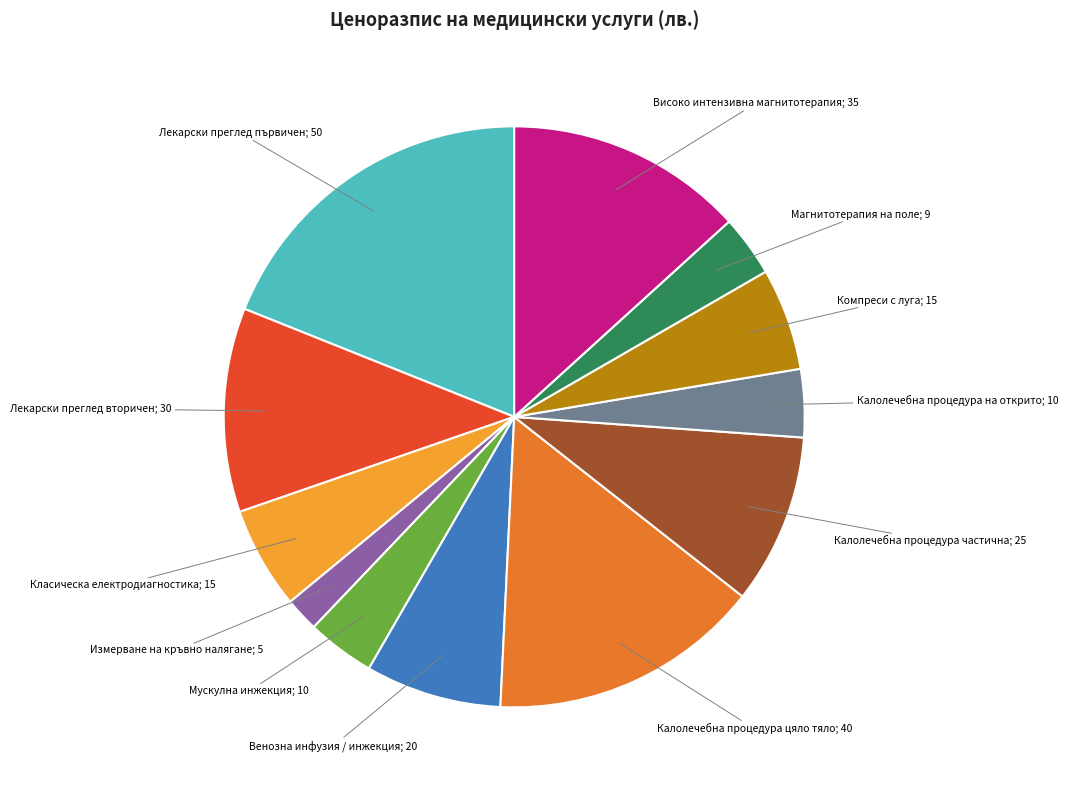

Which slice is the smallest?

Измерване на кръвно налягане; 5